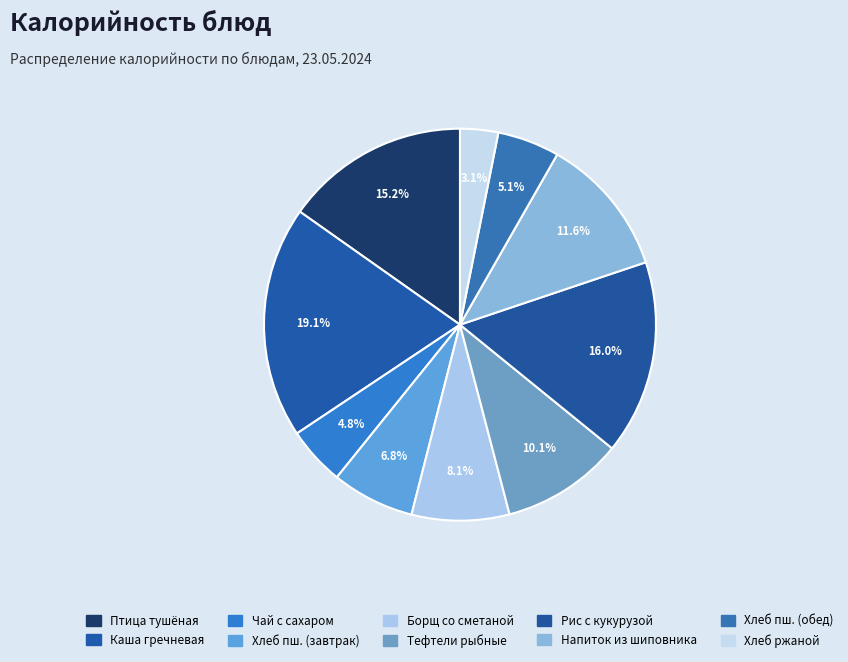

Rank the categories by value from highest to lowest.

Завтрак (каша гречневая), Обед (рис припущенный), Завтрак (гор.блюдо Птица), Обед (Напиток из шиповника), Обед (Тефтели рыбные), Обед (Борщ), Завтрак (Хлеб пшеничный), Обед (Хлеб пшеничный), Завтрак (Чай с сахаром), Обед (Хлеб ржаной)